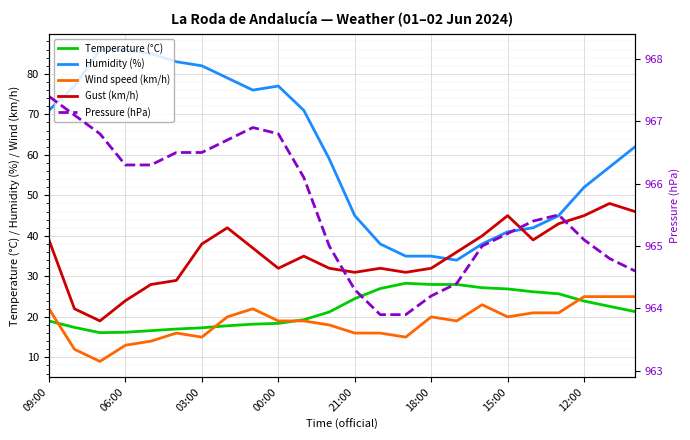

What are all the series names shown in the legend?

Temperature (°C), Humidity (%), Wind speed (km/h), Gust (km/h), Pressure (hPa)